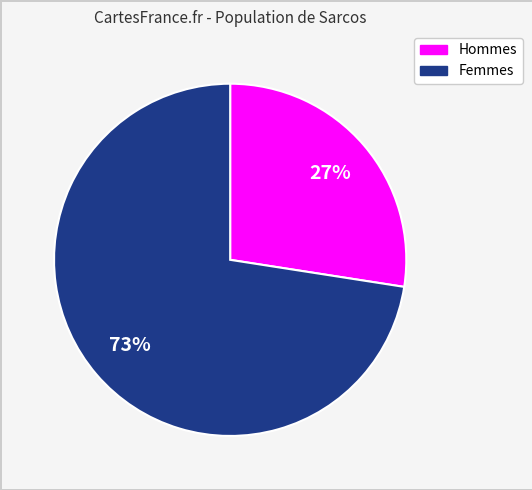

Is there a majority slice in this chart?

Yes